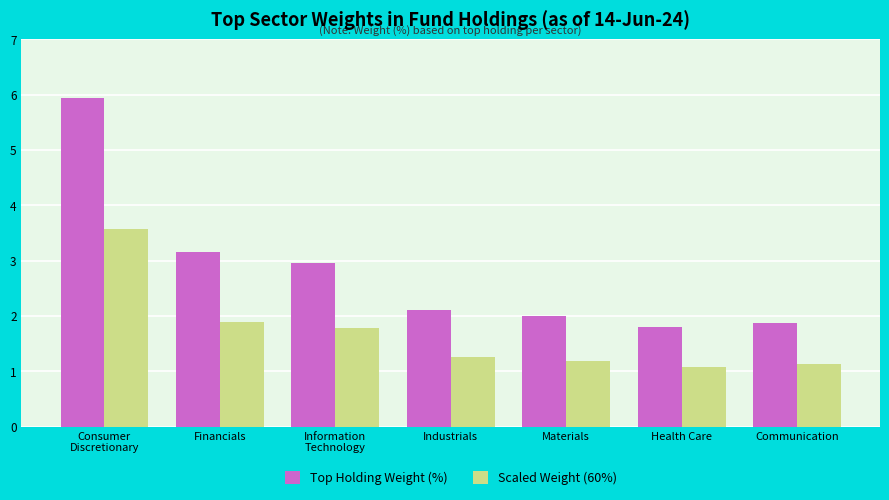

What value does the Top Holding Weight (%) series have at Communication?

1.9